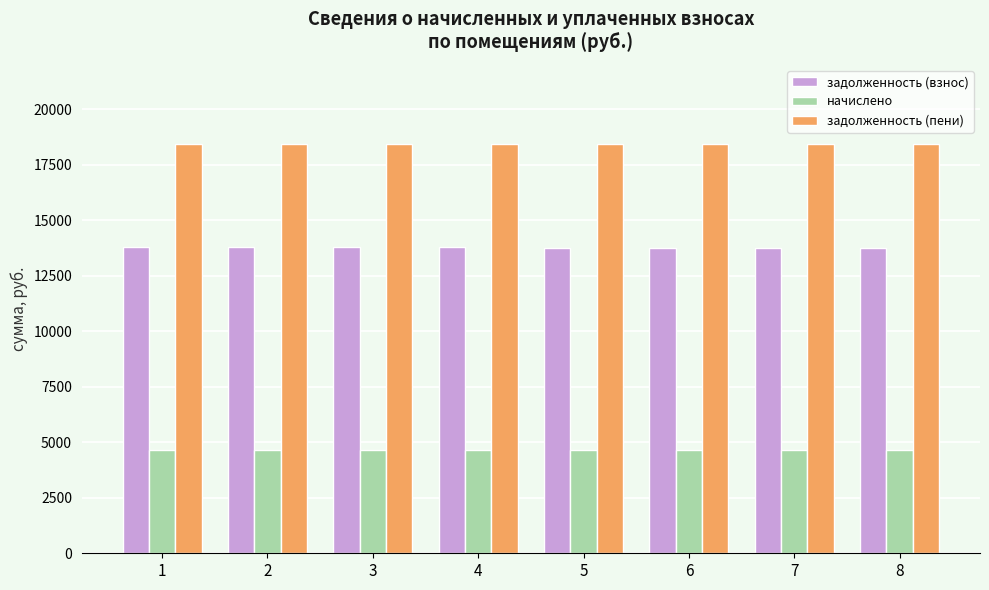

Where does the задолженность (пени) series first go above 18438?

1